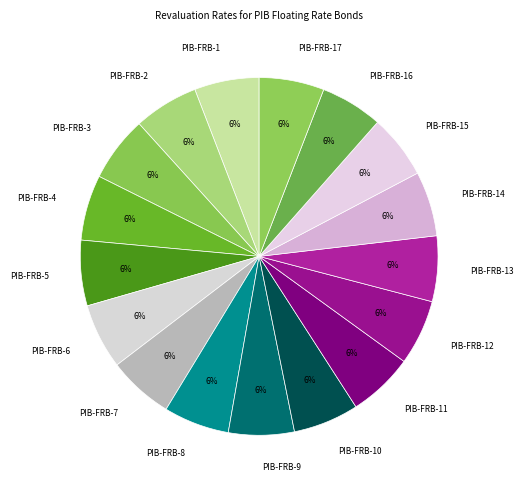

How many segments does this pie chart have?

17